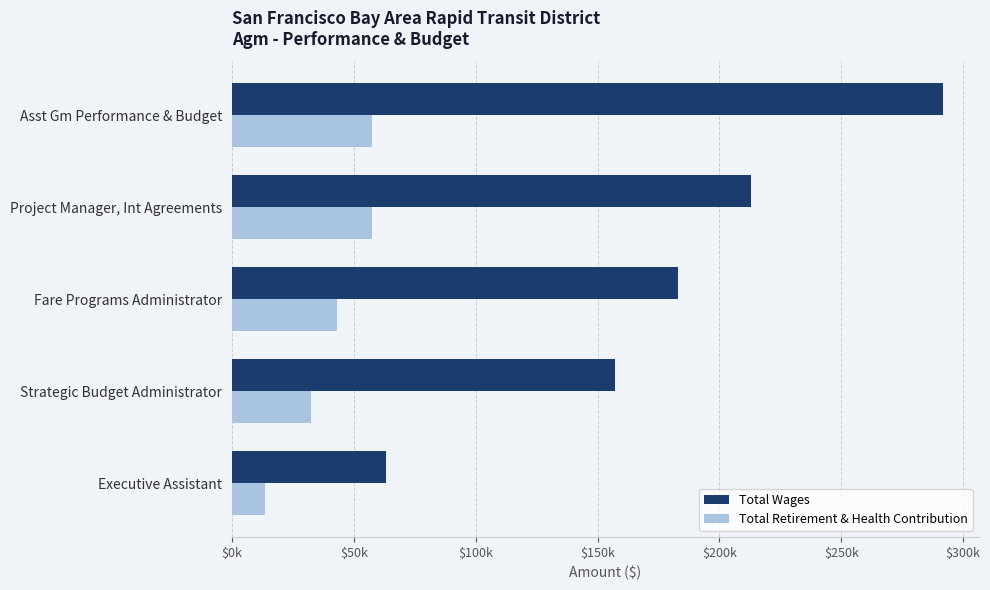

Which series has the widest spread of values?

Total Wages